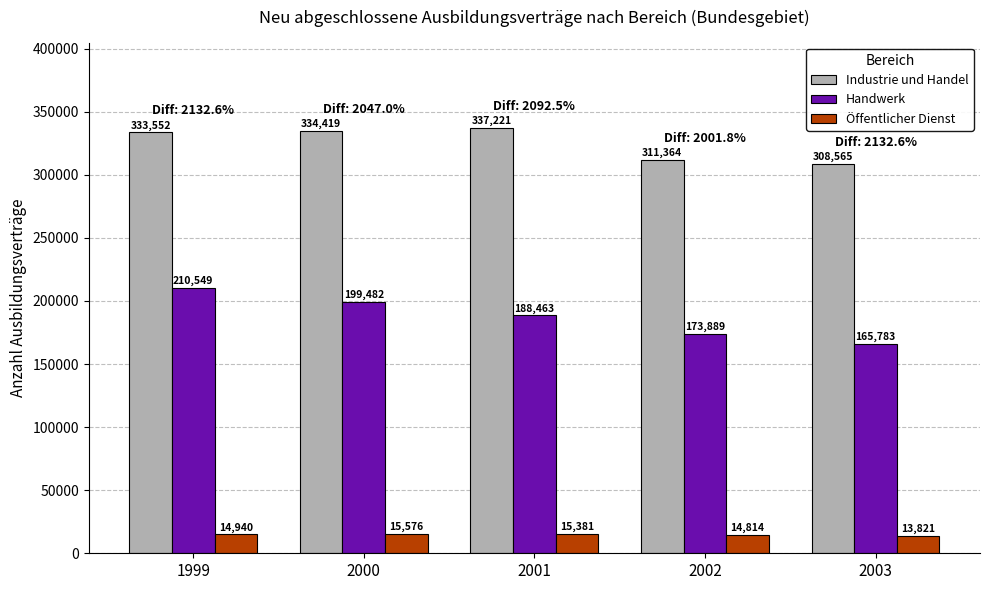

Which category has the highest value across all series?

2001